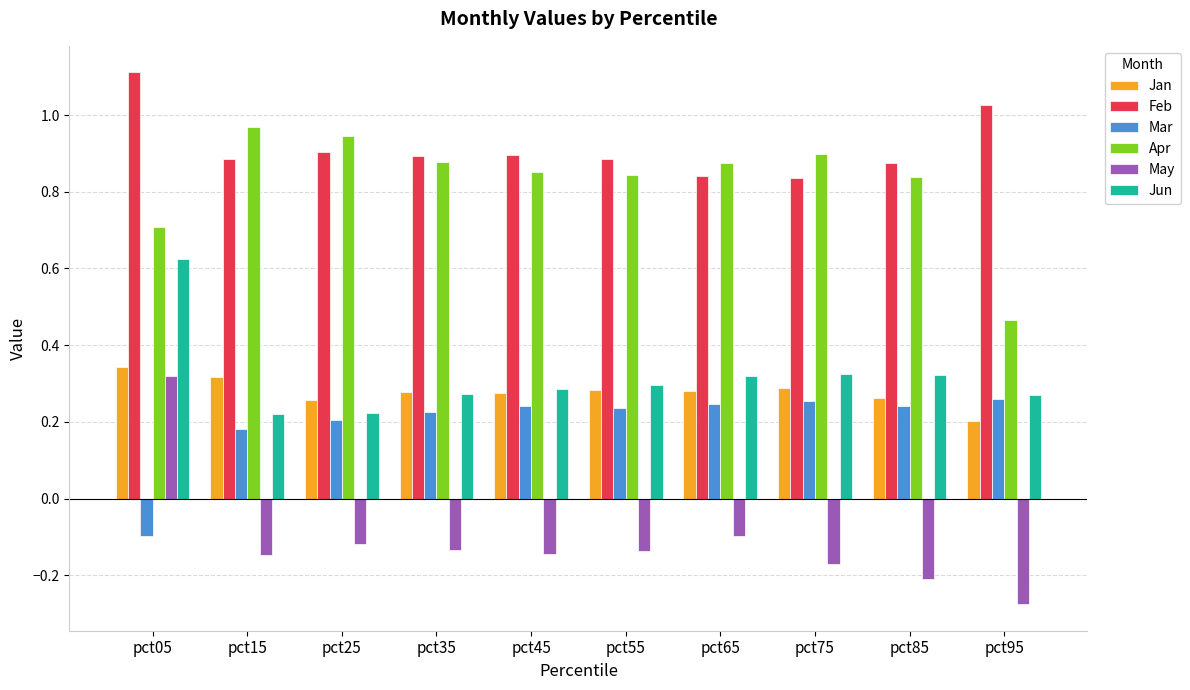

What are all the series names shown in the legend?

Jan, Feb, Mar, Apr, May, Jun